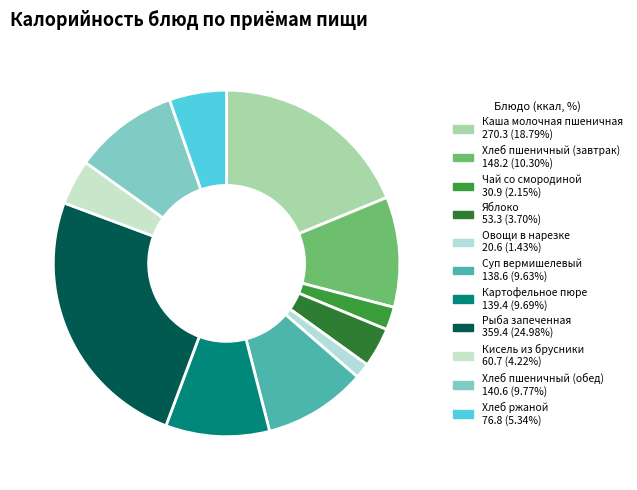

What percentage do Овощи в нарезке and Каша молочная пшеничная together represent?

20.2%